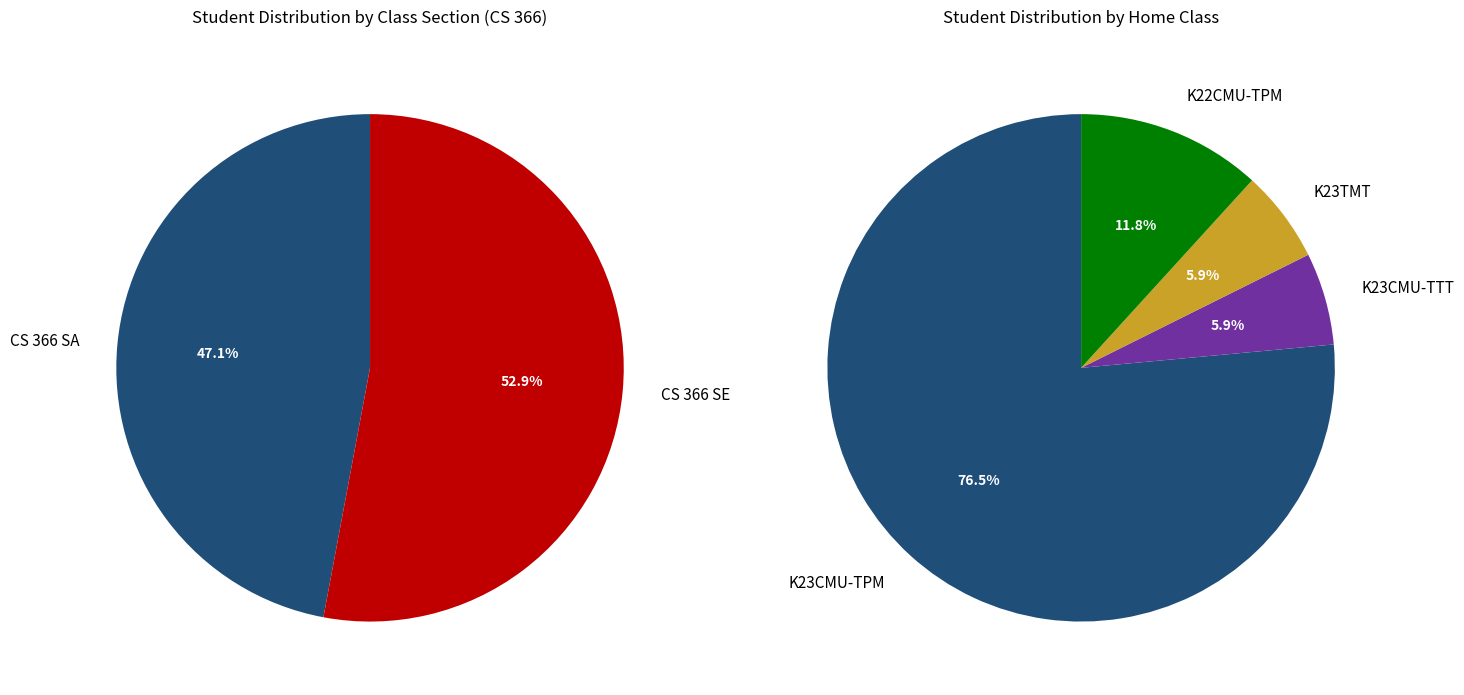

Which slice is the largest?

CS 366 SE